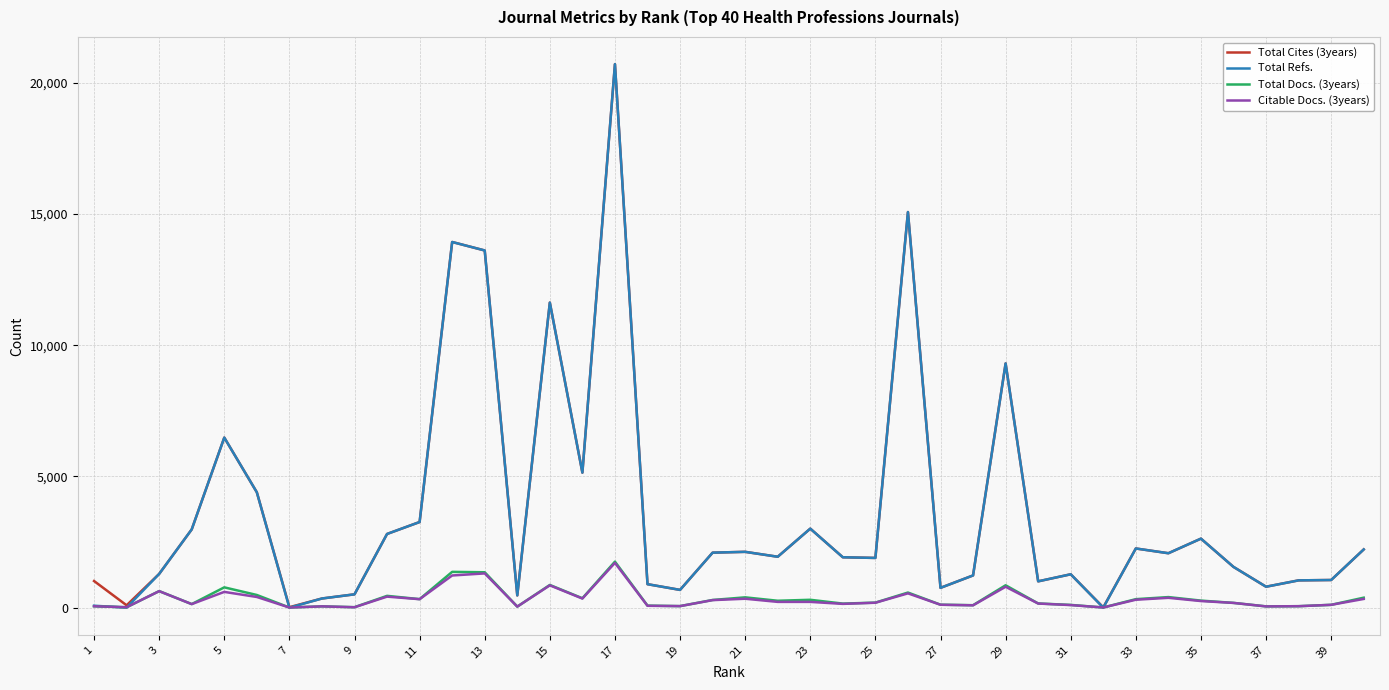

What is the greatest value displayed?

20709